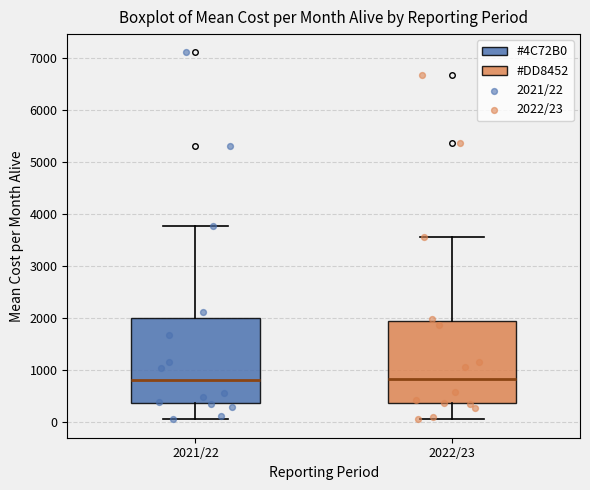

Reading left to right, read every box against the y-axis: the position of its median line, the range the box covers, and the ends of its whiskers. The values are not printed on the chart, so give them approximately, as read against the axis.

2021/22: median 800, box 400 to 2000, whiskers 0 to 3800
2022/23: median 800, box 300 to 1900, whiskers 0 to 3500